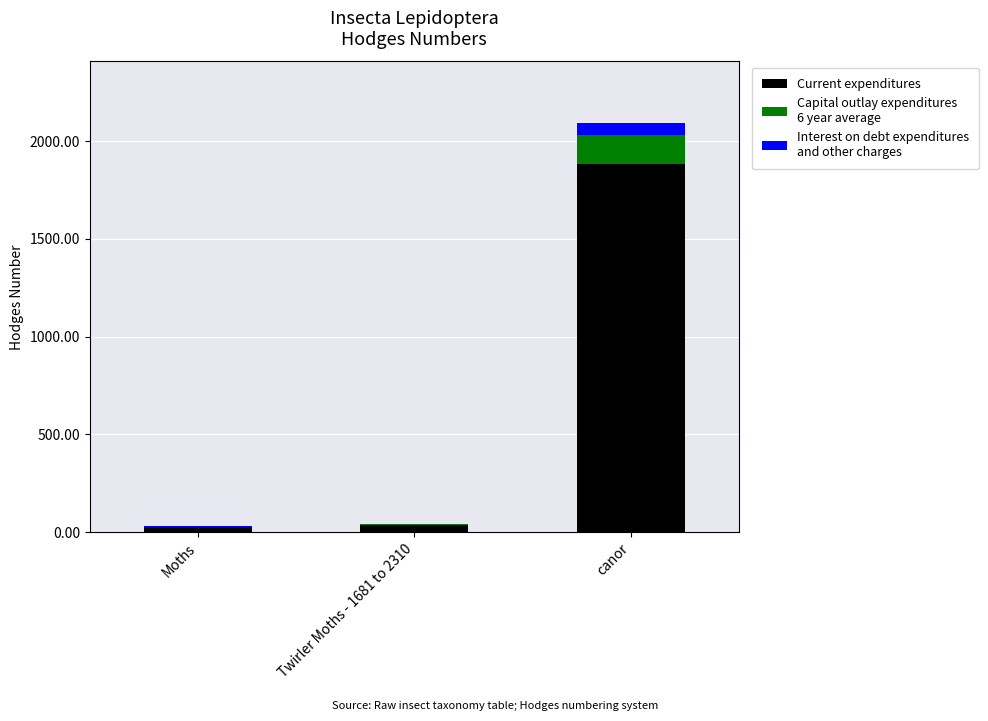

Reading left to right, transcribe the values for Current expenditures.

Moths=26.1	Twirler Moths - 1681 to 2310=37.9	canor=1884.8